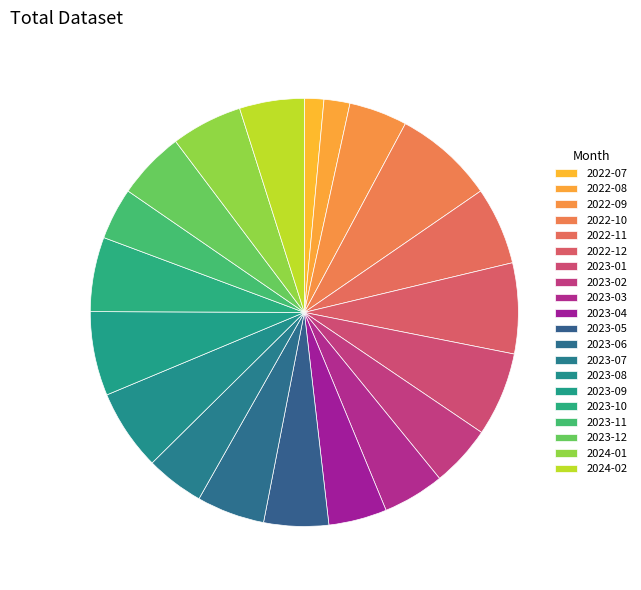

How many slices are in this pie chart?

20